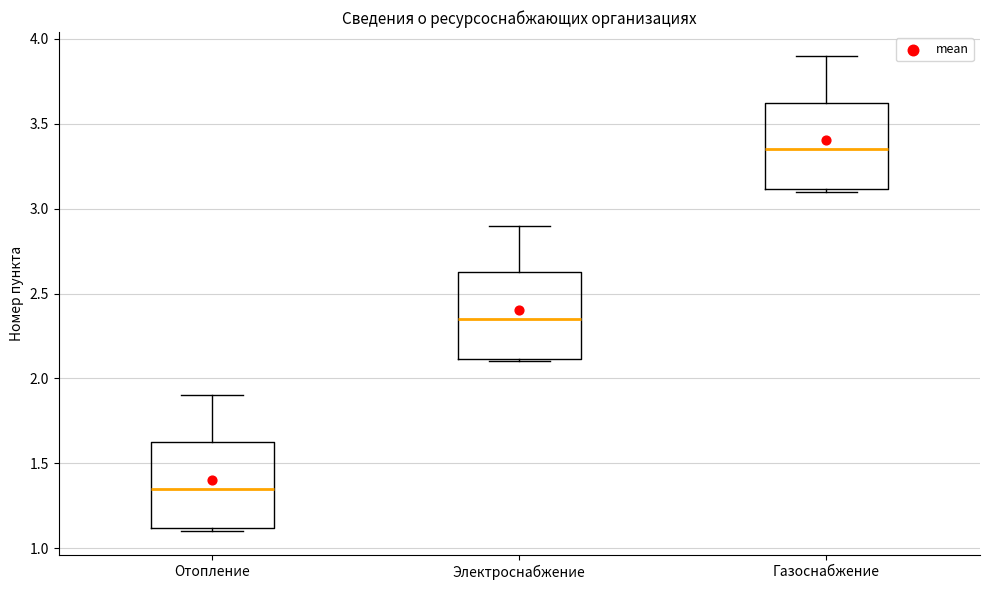

Where is the lower edge of the box for Отопление on the y-axis? The values are not printed on the chart, so give them approximately, as read against the axis.

1.10